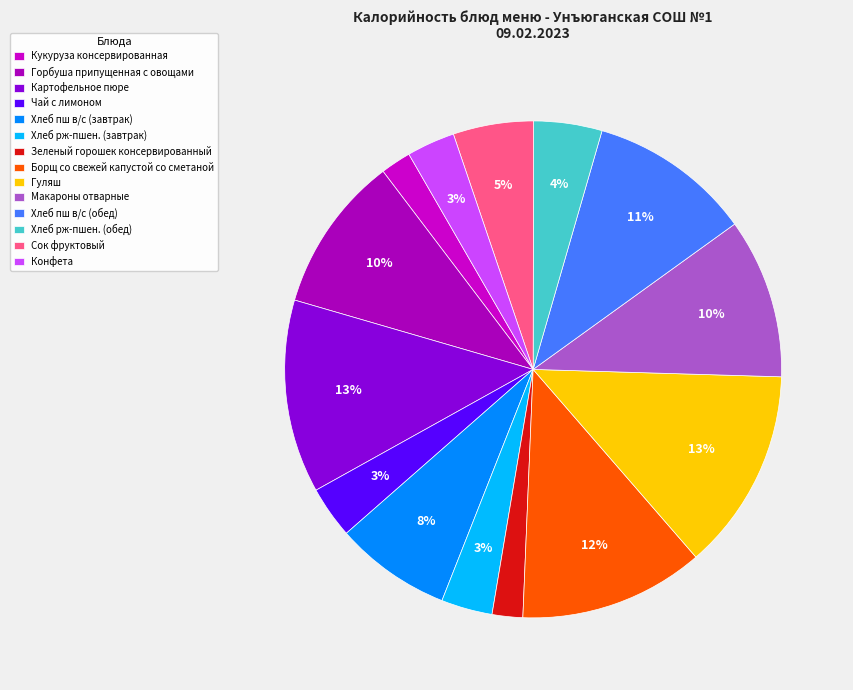

The Хлеб рж-пшен. (завтрак) slice represents 15% of the pie. True or false?

False